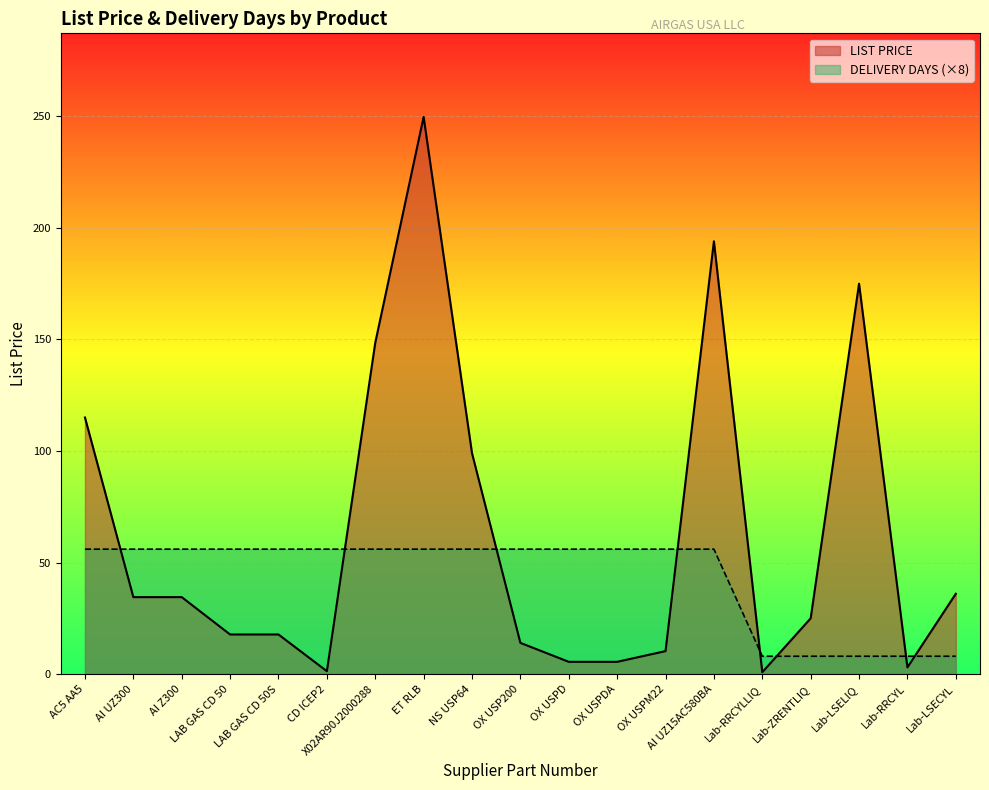

What are all the series names shown in the legend?

LIST PRICE, DELIVERY DAYS (×8)